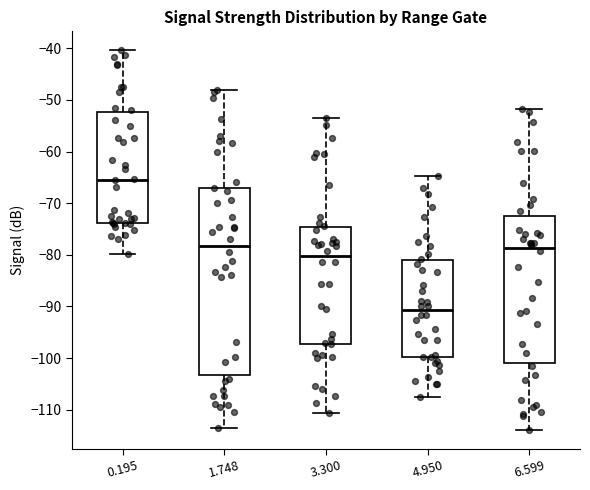

Comparing the boxes themselves (not the whiskers), which one is the tallest?

1.748